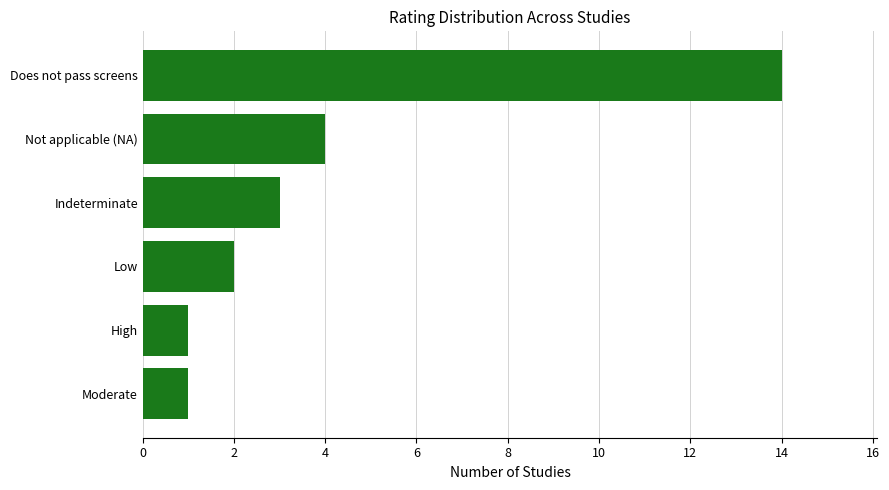

What is the sum of all values?

25